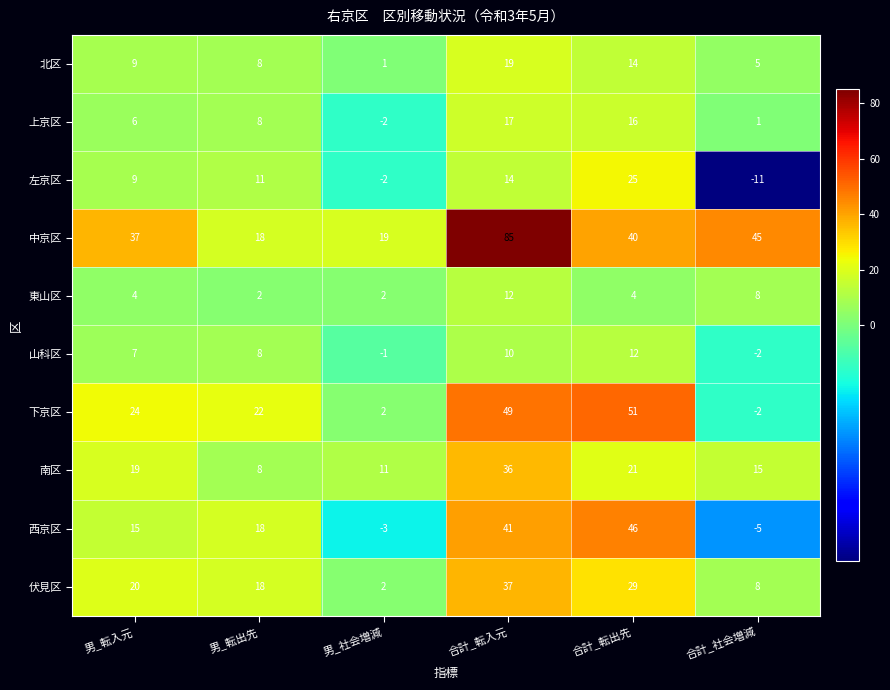

Which label corresponds to the smallest value in the chart?

合計_社会増減